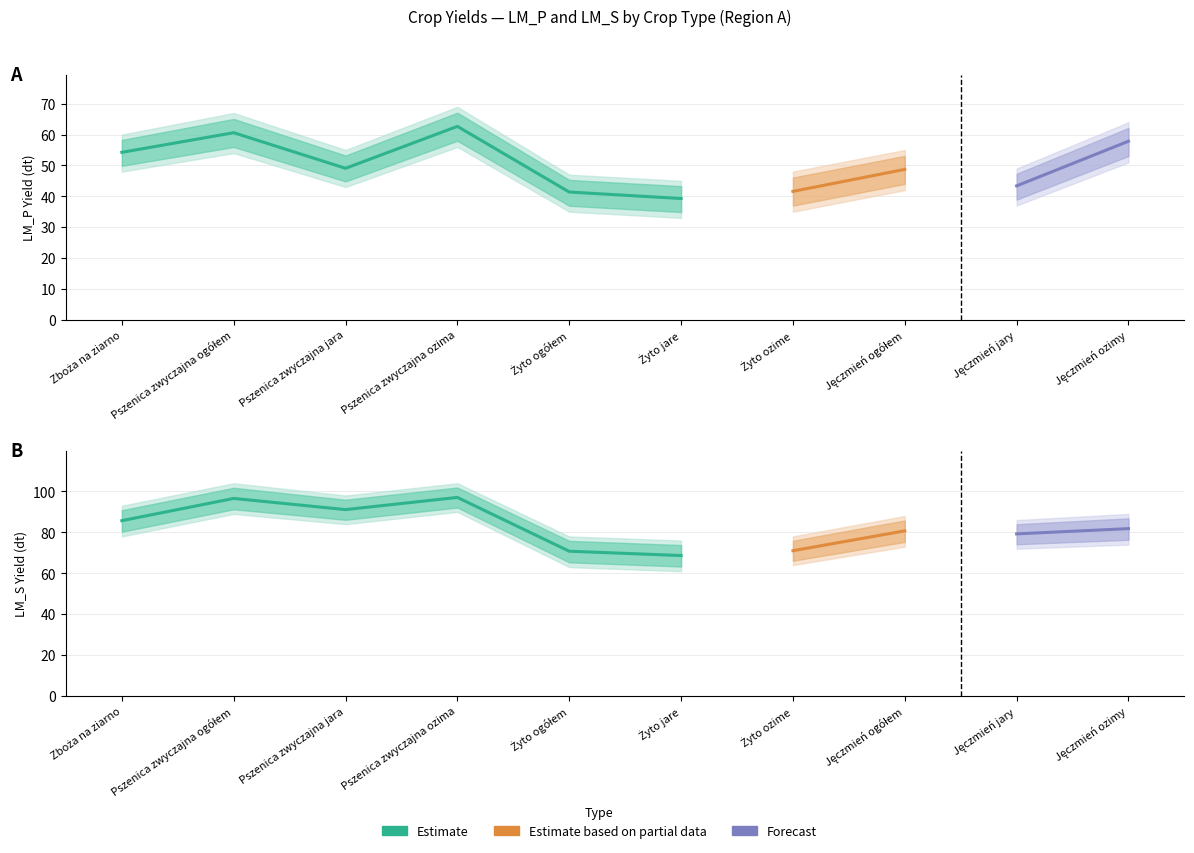

True or false: LM_P (Estimate) has more than 1 interior local peaks.

True